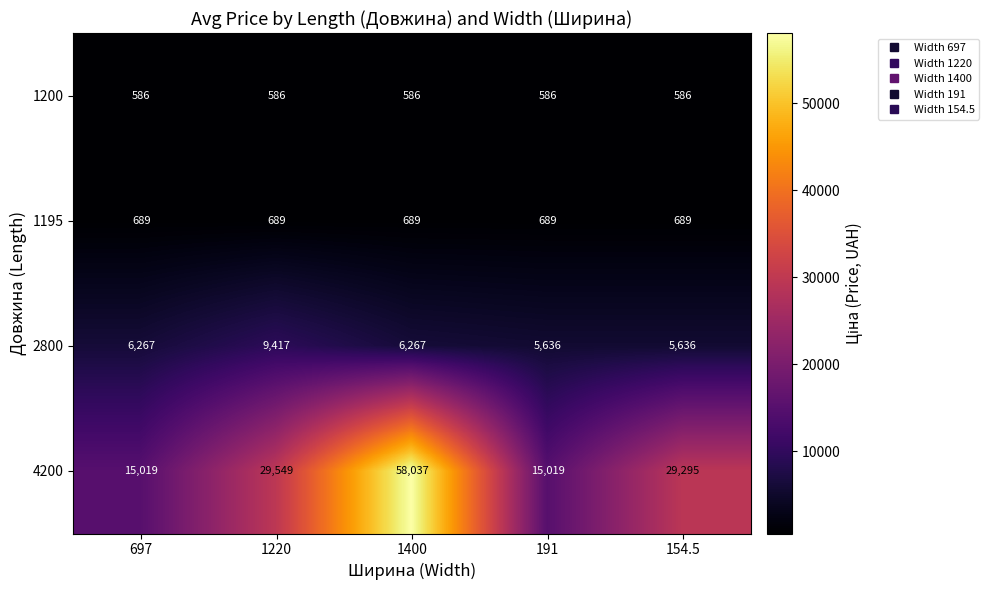

The value of 4200 at 1220 is 29549. True or false?

True